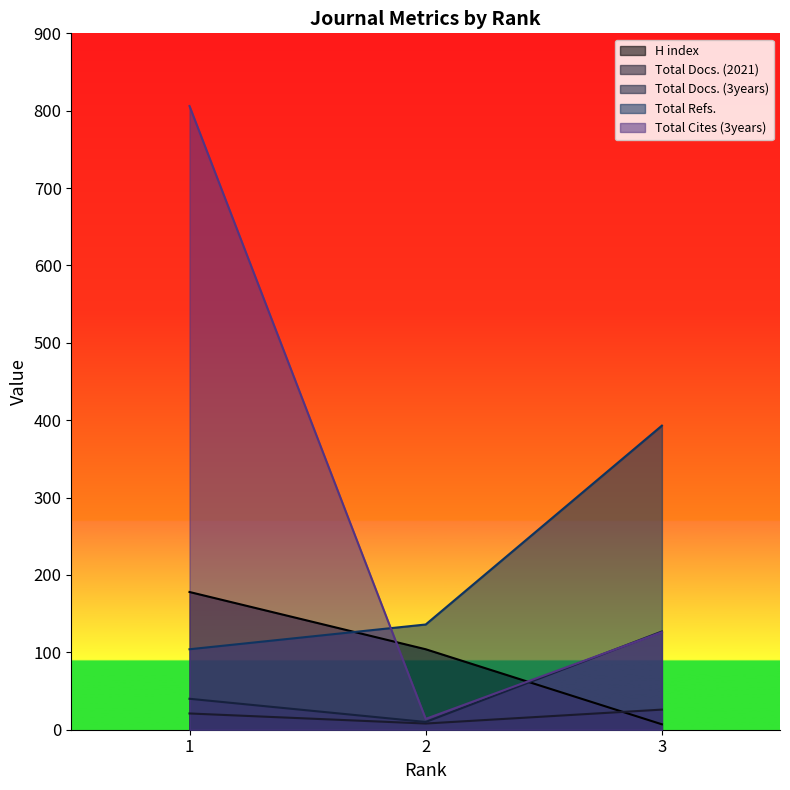

What value does the Total Refs. series have at 3, to the nearest 50?

400